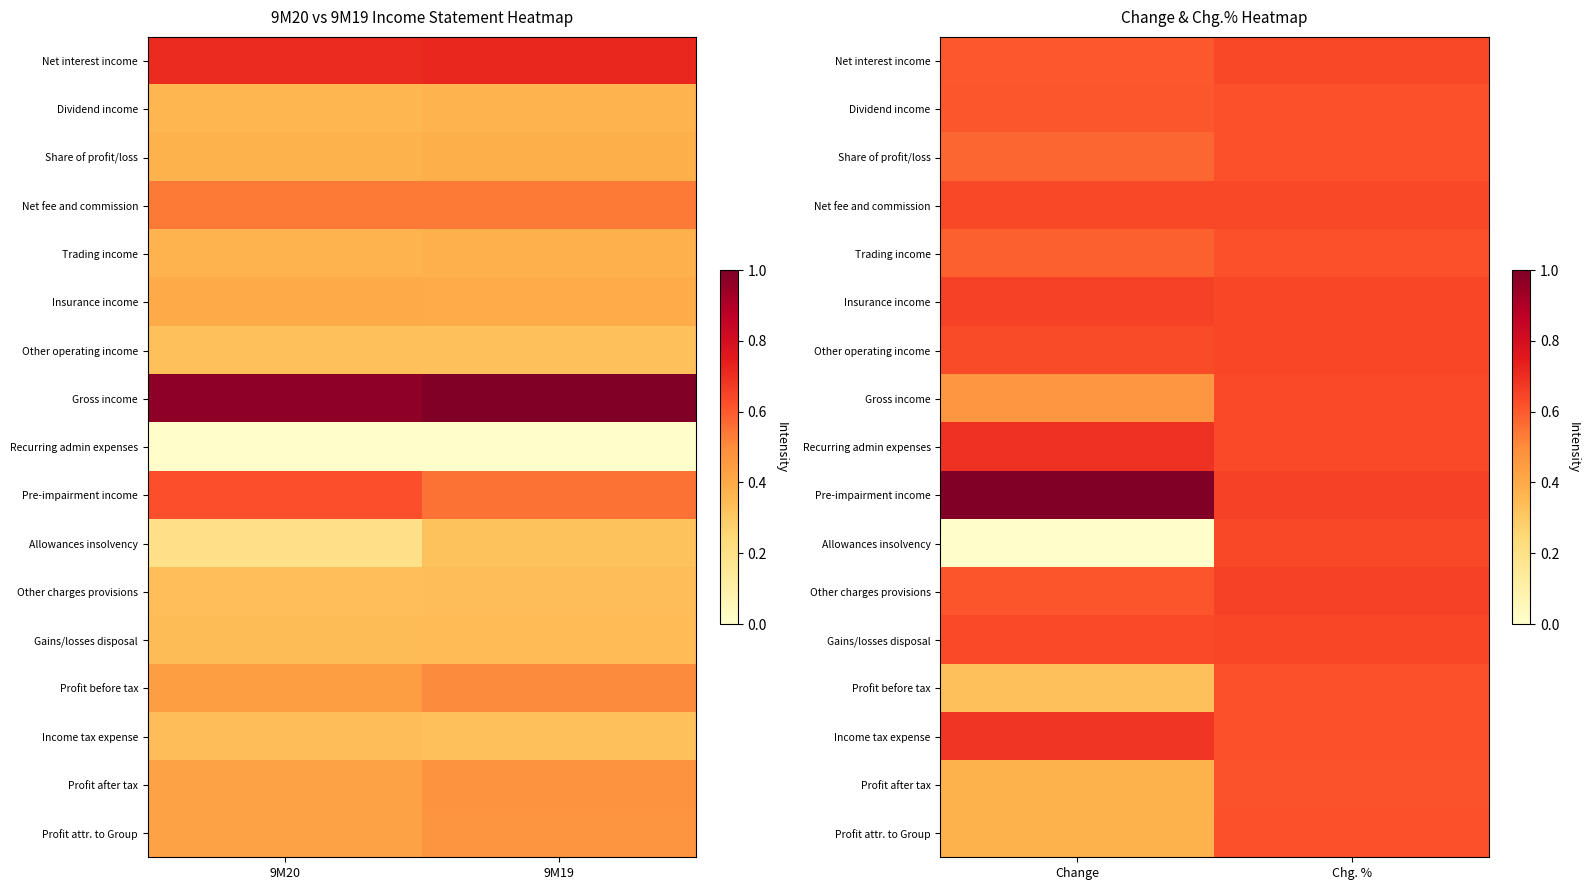

The value of Dividend income at Change is 0.9. True or false?

False